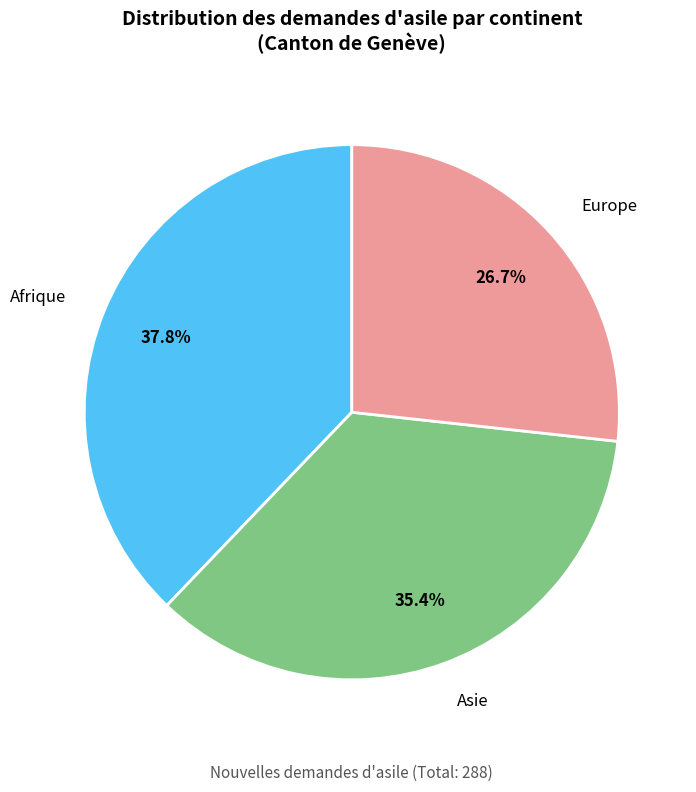

Is there any slice that represents more than half of the pie?

No